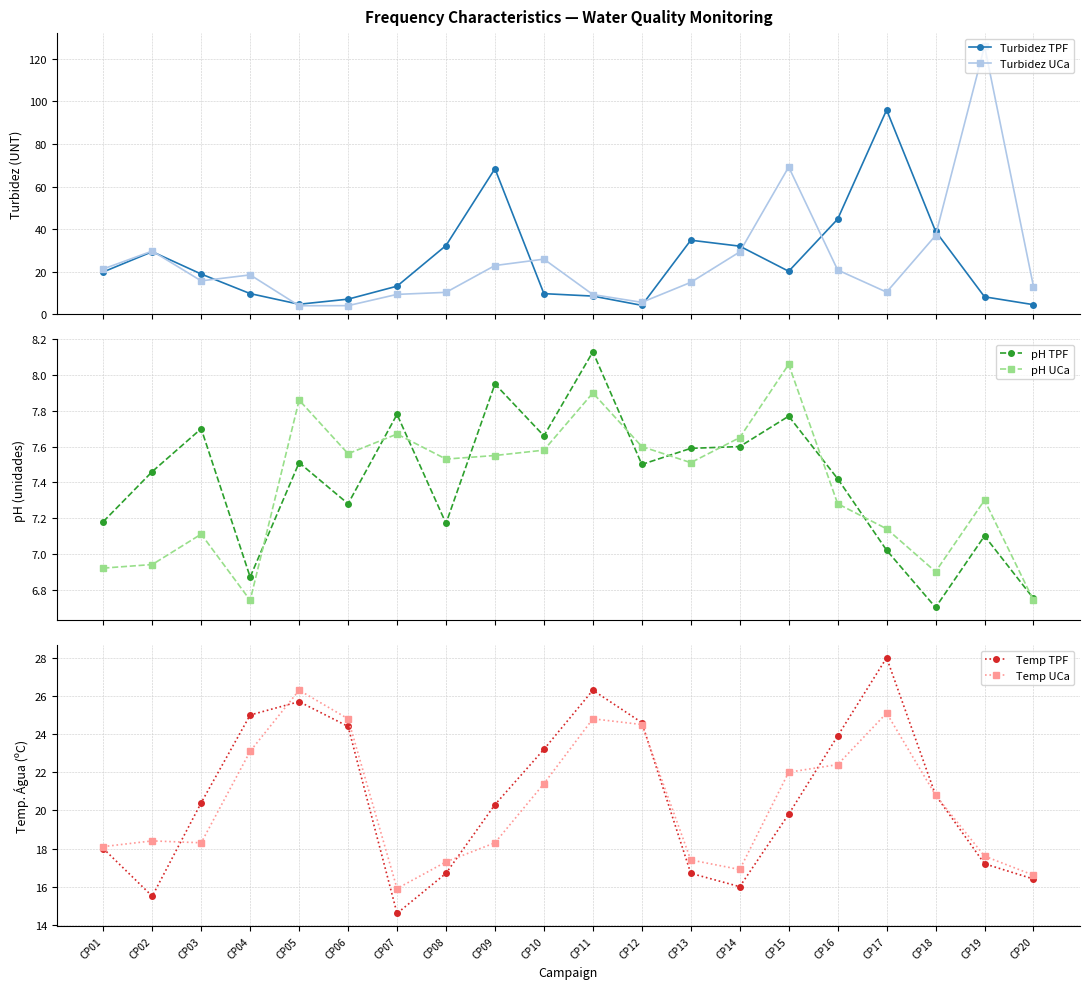

At which category does the chart reach its minimum across all series?

CP05